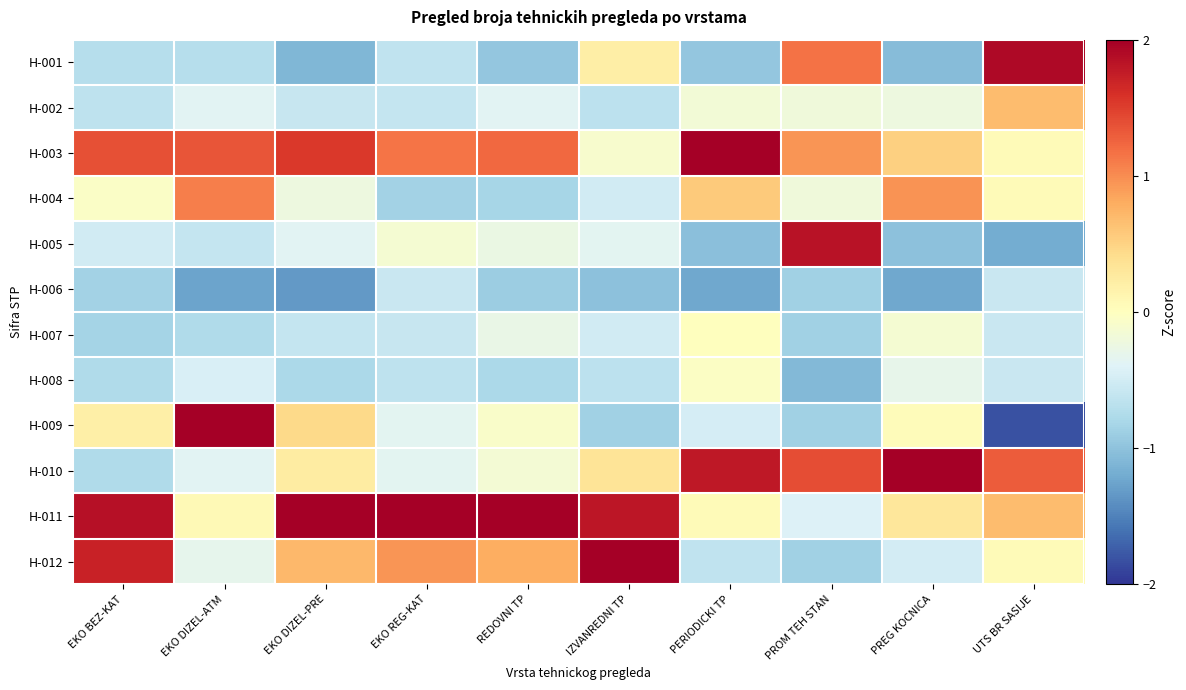

Reading left to right, transcribe all the data shown in this chart.

H-001: EKO BEZ-KAT=-0.7	EKO DIZEL-ATM=-0.7	EKO DIZEL-PRE=-1.1	EKO REG-KAT=-0.6	REDOVNI TP=-1.0	IZVANREDNI TP=0.2	PERIODICKI TP=-1.0	PROM TEH STAN=1.2	PREG KOCNICA=-1.0	UTS BR SASIJE=1.9
H-002: EKO BEZ-KAT=-0.7	EKO DIZEL-ATM=-0.4	EKO DIZEL-PRE=-0.6	EKO REG-KAT=-0.6	REDOVNI TP=-0.4	IZVANREDNI TP=-0.7	PERIODICKI TP=-0.2	PROM TEH STAN=-0.2	PREG KOCNICA=-0.2	UTS BR SASIJE=0.7
H-003: EKO BEZ-KAT=1.4	EKO DIZEL-ATM=1.3	EKO DIZEL-PRE=1.5	EKO REG-KAT=1.2	REDOVNI TP=1.2	IZVANREDNI TP=-0.1	PERIODICKI TP=2.1	PROM TEH STAN=0.9	PREG KOCNICA=0.5	UTS BR SASIJE=0.1
H-004: EKO BEZ-KAT=-0.1	EKO DIZEL-ATM=1.1	EKO DIZEL-PRE=-0.2	EKO REG-KAT=-0.9	REDOVNI TP=-0.8	IZVANREDNI TP=-0.5	PERIODICKI TP=0.6	PROM TEH STAN=-0.2	PREG KOCNICA=1.0	UTS BR SASIJE=0.1
H-005: EKO BEZ-KAT=-0.5	EKO DIZEL-ATM=-0.6	EKO DIZEL-PRE=-0.4	EKO REG-KAT=-0.1	REDOVNI TP=-0.3	IZVANREDNI TP=-0.4	PERIODICKI TP=-1.0	PROM TEH STAN=1.8	PREG KOCNICA=-1.0	UTS BR SASIJE=-1.2
H-006: EKO BEZ-KAT=-0.9	EKO DIZEL-ATM=-1.3	EKO DIZEL-PRE=-1.3	EKO REG-KAT=-0.6	REDOVNI TP=-0.9	IZVANREDNI TP=-1.0	PERIODICKI TP=-1.2	PROM TEH STAN=-0.9	PREG KOCNICA=-1.2	UTS BR SASIJE=-0.6
H-007: EKO BEZ-KAT=-0.8	EKO DIZEL-ATM=-0.8	EKO DIZEL-PRE=-0.6	EKO REG-KAT=-0.6	REDOVNI TP=-0.3	IZVANREDNI TP=-0.5	PERIODICKI TP=0.0	PROM TEH STAN=-0.9	PREG KOCNICA=-0.1	UTS BR SASIJE=-0.6
H-008: EKO BEZ-KAT=-0.8	EKO DIZEL-ATM=-0.4	EKO DIZEL-PRE=-0.8	EKO REG-KAT=-0.6	REDOVNI TP=-0.8	IZVANREDNI TP=-0.7	PERIODICKI TP=-0.0	PROM TEH STAN=-1.1	PREG KOCNICA=-0.3	UTS BR SASIJE=-0.6
H-009: EKO BEZ-KAT=0.2	EKO DIZEL-ATM=2.3	EKO DIZEL-PRE=0.4	EKO REG-KAT=-0.3	REDOVNI TP=-0.1	IZVANREDNI TP=-0.9	PERIODICKI TP=-0.5	PROM TEH STAN=-0.9	PREG KOCNICA=0.0	UTS BR SASIJE=-1.8
H-010: EKO BEZ-KAT=-0.8	EKO DIZEL-ATM=-0.4	EKO DIZEL-PRE=0.2	EKO REG-KAT=-0.4	REDOVNI TP=-0.1	IZVANREDNI TP=0.3	PERIODICKI TP=1.8	PROM TEH STAN=1.4	PREG KOCNICA=2.6	UTS BR SASIJE=1.3
H-011: EKO BEZ-KAT=1.8	EKO DIZEL-ATM=0.1	EKO DIZEL-PRE=2.1	EKO REG-KAT=2.6	REDOVNI TP=2.6	IZVANREDNI TP=1.8	PERIODICKI TP=0.0	PROM TEH STAN=-0.4	PREG KOCNICA=0.3	UTS BR SASIJE=0.7
H-012: EKO BEZ-KAT=1.7	EKO DIZEL-ATM=-0.3	EKO DIZEL-PRE=0.7	EKO REG-KAT=0.9	REDOVNI TP=0.8	IZVANREDNI TP=2.3	PERIODICKI TP=-0.6	PROM TEH STAN=-0.9	PREG KOCNICA=-0.5	UTS BR SASIJE=0.1